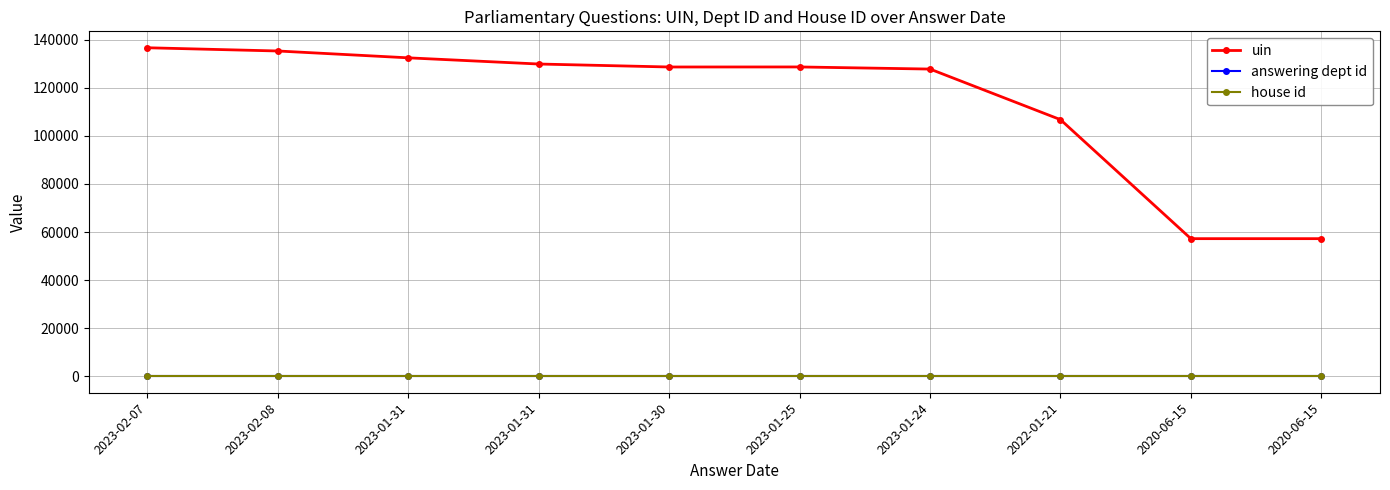

At which label does house id reach its peak?

2023-02-07